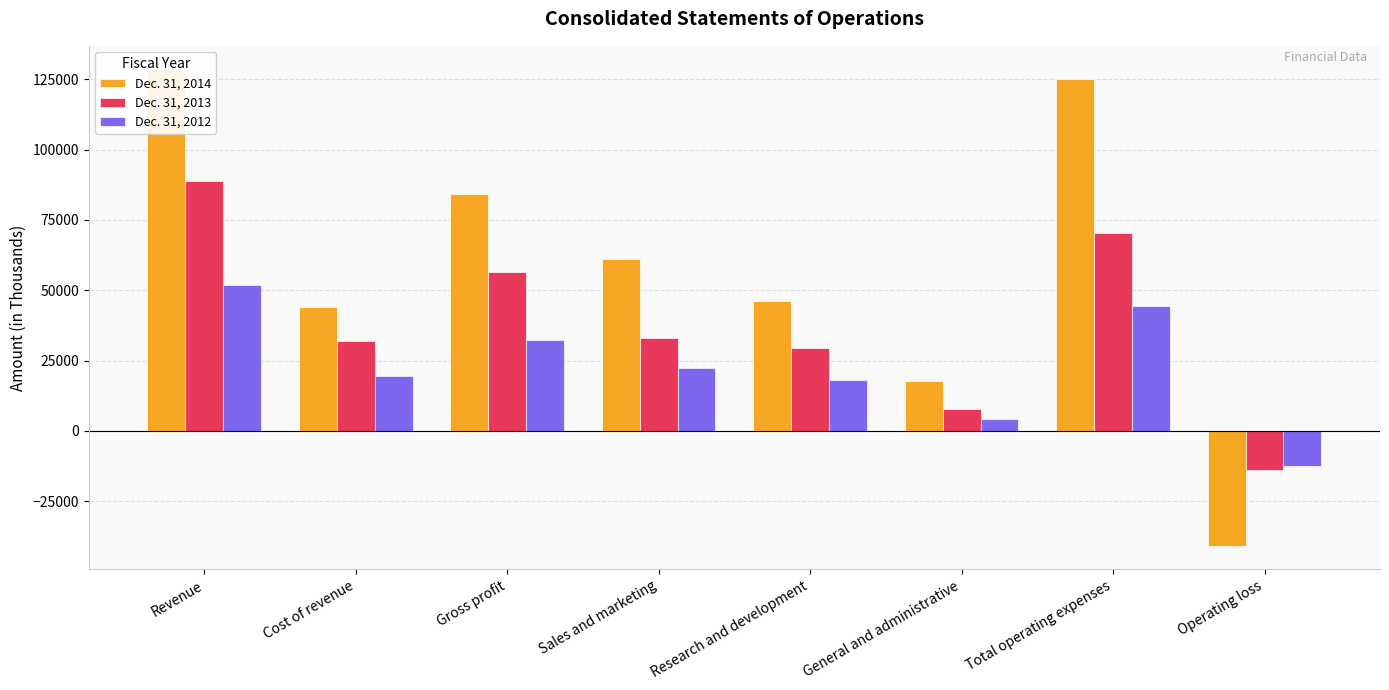

Is it true that Dec. 31, 2014 equals 45999 at Research and development?

True